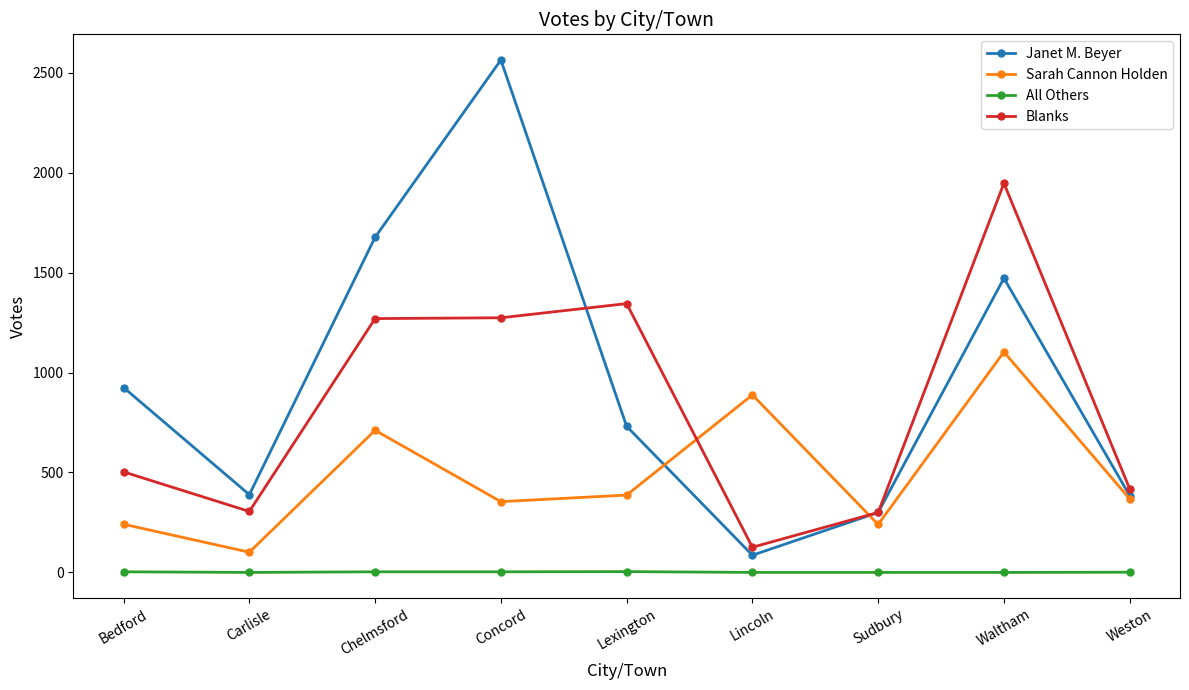

At which category does Blanks reach its first local valley?

Carlisle